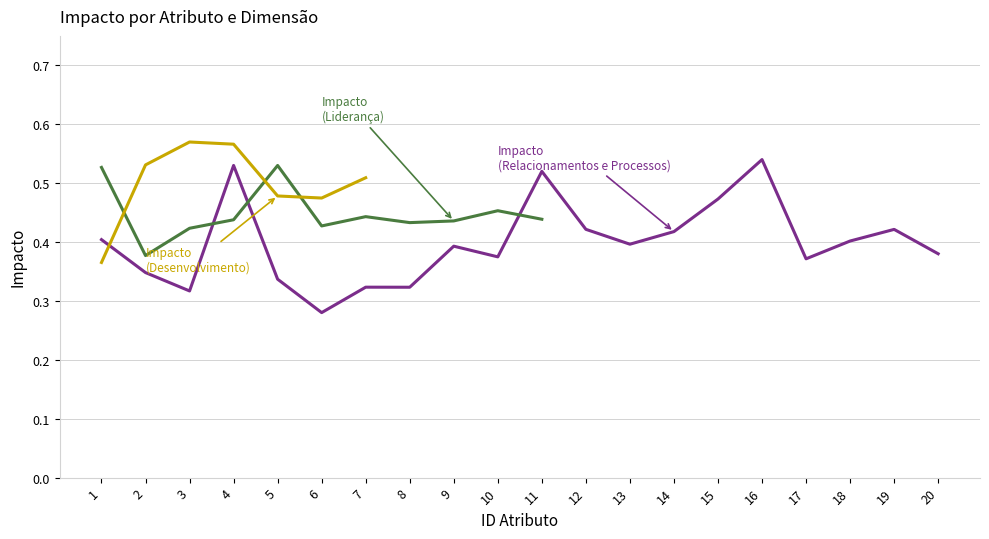

Is this an area chart (filled region under the line)?

No